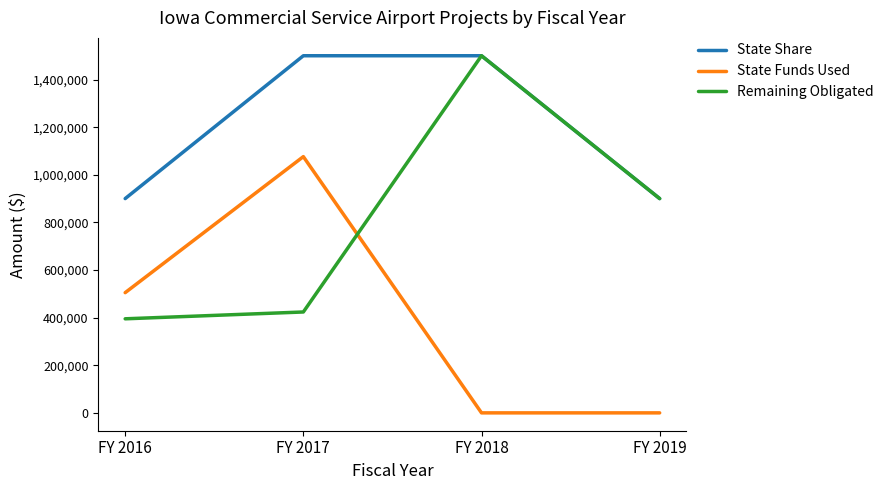

Rank the series by their average value, from lowest to highest.

State Funds Used, Remaining Obligated, State Share